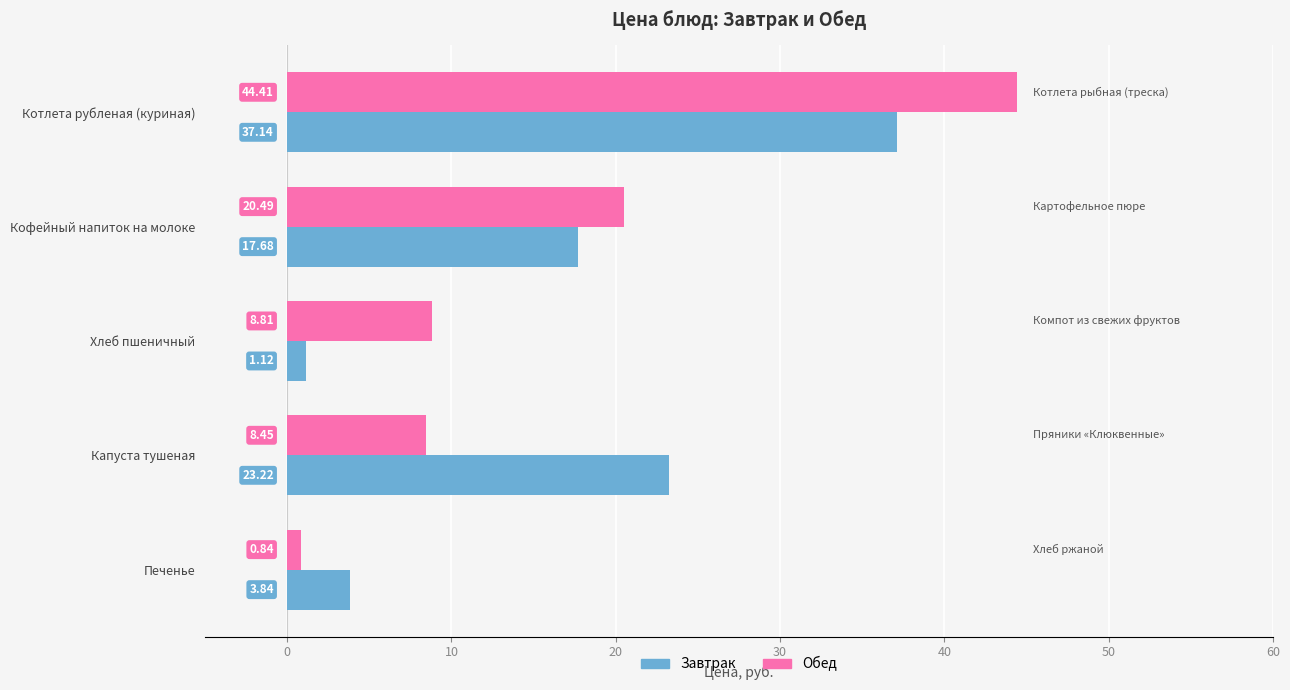

What are all the series names shown in the legend?

Завтрак, Обед